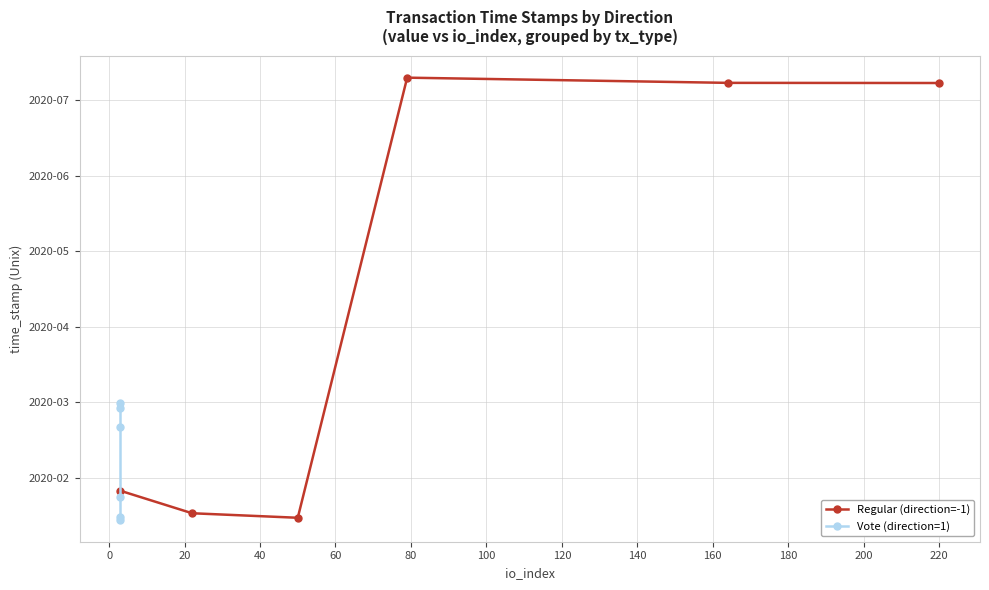

Between 0 and 40, which series saw the biggest shift?

Regular (direction=-1)